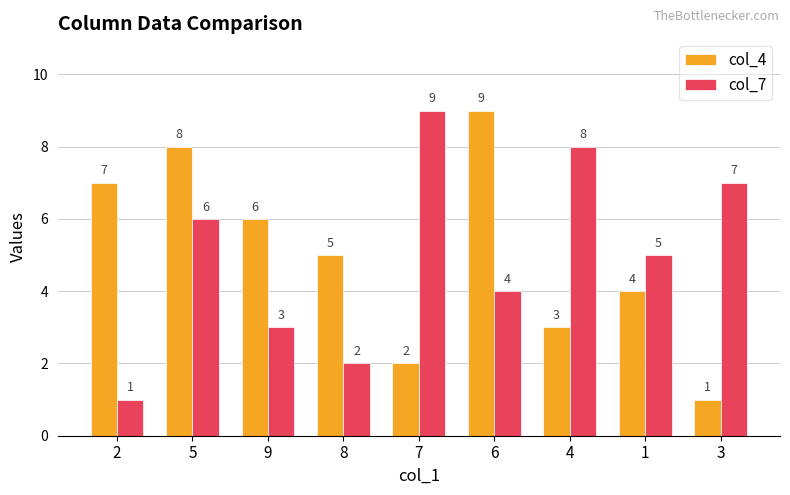

How many bars are there in total?

18